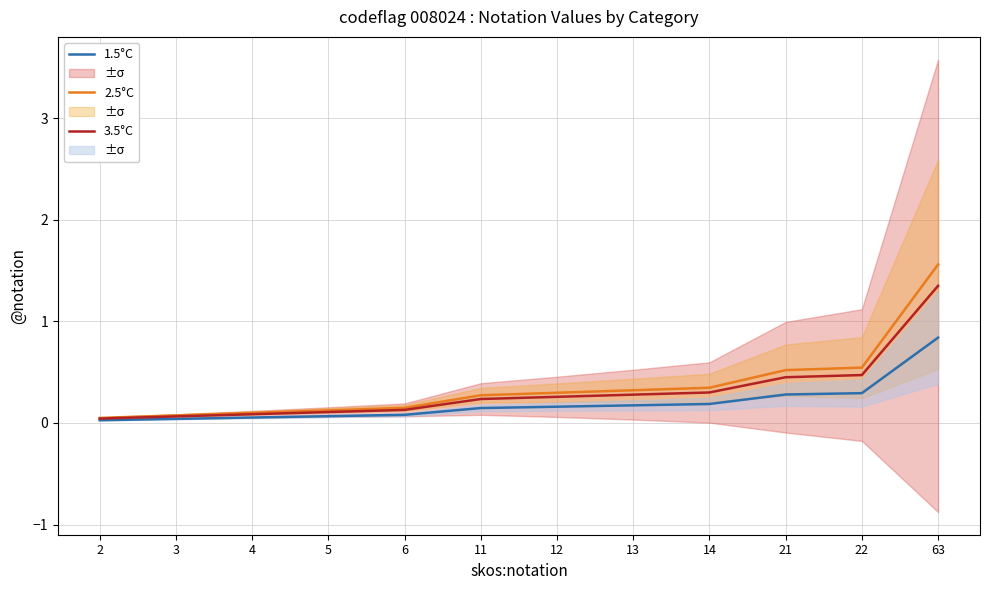

What is the sum of the 2.5°C values at 6 and 2?

0.2